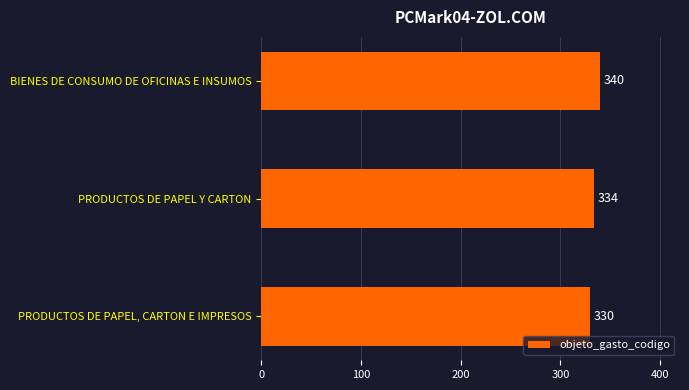

List the labels in order of value, smallest first.

PRODUCTOS DE PAPEL, CARTON E IMPRESOS, PRODUCTOS DE PAPEL Y CARTON, BIENES DE CONSUMO DE OFICINAS E INSUMOS